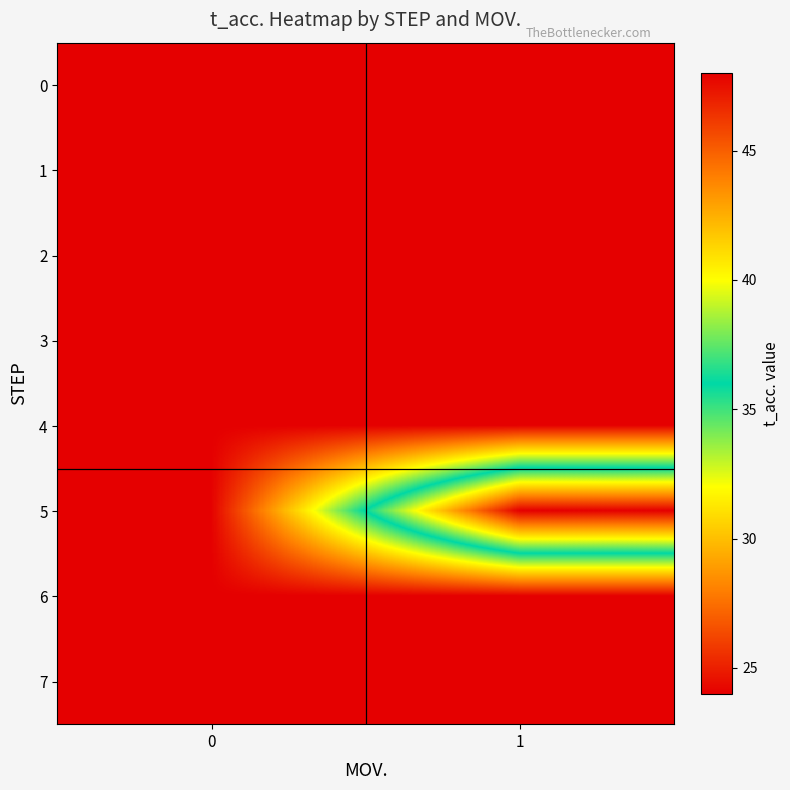

Reading left to right, what are all the values shown in this chart?

0: 0=24	1=24
1: 0=24	1=24
2: 0=24	1=24
3: 0=24	1=24
4: 0=24	1=24
5: 0=24	1=48
6: 0=24	1=24
7: 0=24	1=24